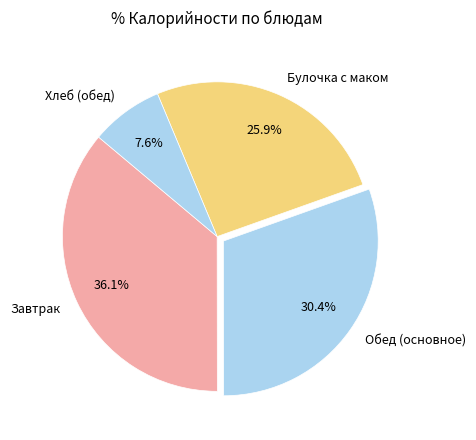

To the nearest percent, what is the average slice percentage?

25%